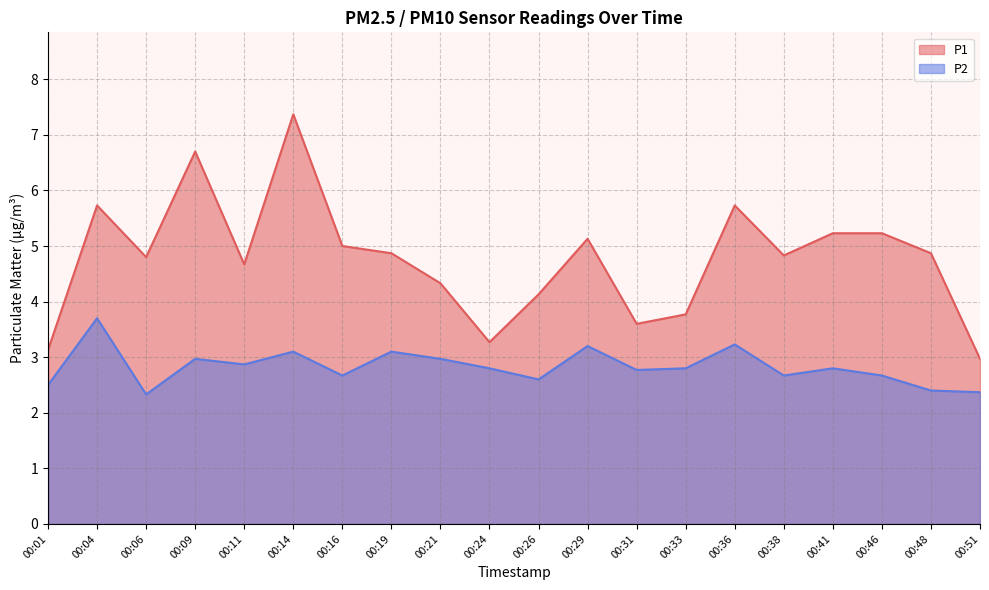

Reading left to right, what are all the values shown in this chart?

P1: 3.1	5.7	4.8	6.7	4.7	7.4	5.0	4.9	4.3	3.3	4.1	5.1	3.6	3.8	5.7	4.8	5.2	5.2	4.9	3.0
P2: 2.5	3.7	2.3	3.0	2.9	3.1	2.7	3.1	3.0	2.8	2.6	3.2	2.8	2.8	3.2	2.7	2.8	2.7	2.4	2.4